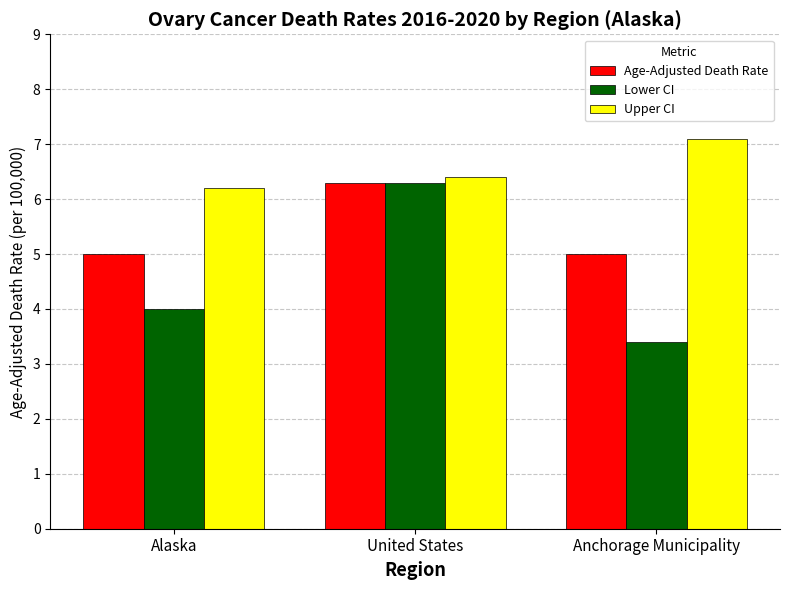

Reading left to right, what are all the values shown in this chart?

Age-Adjusted Death Rate: 5.0	6.3	5.0
Lower CI: 4.0	6.3	3.4
Upper CI: 6.2	6.4	7.1